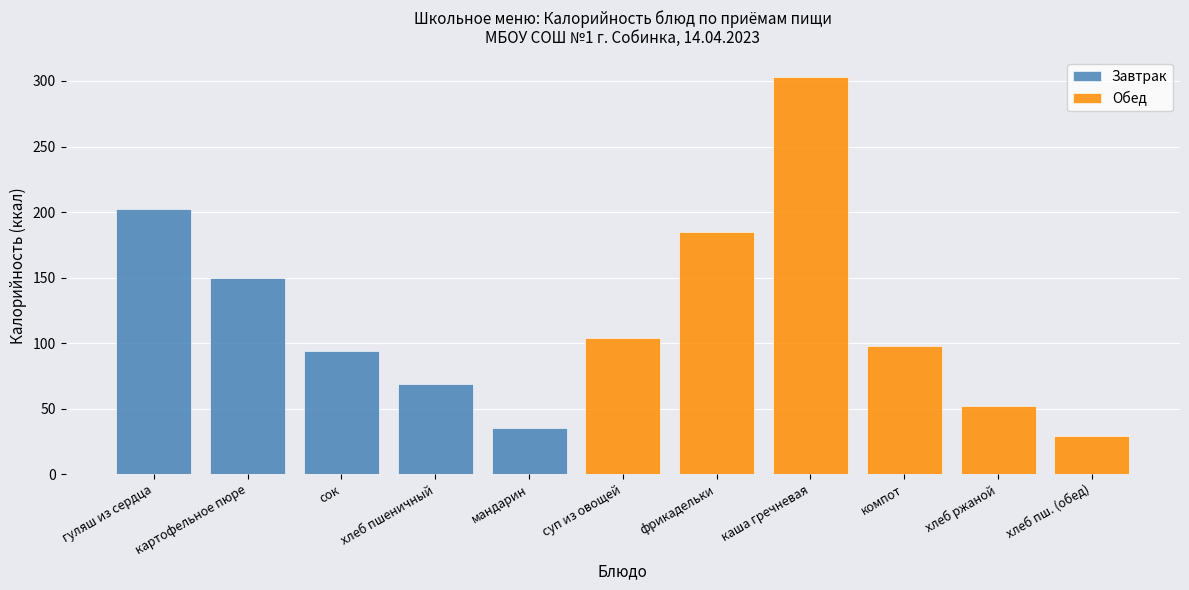

Count the number of data series in this chart.

2